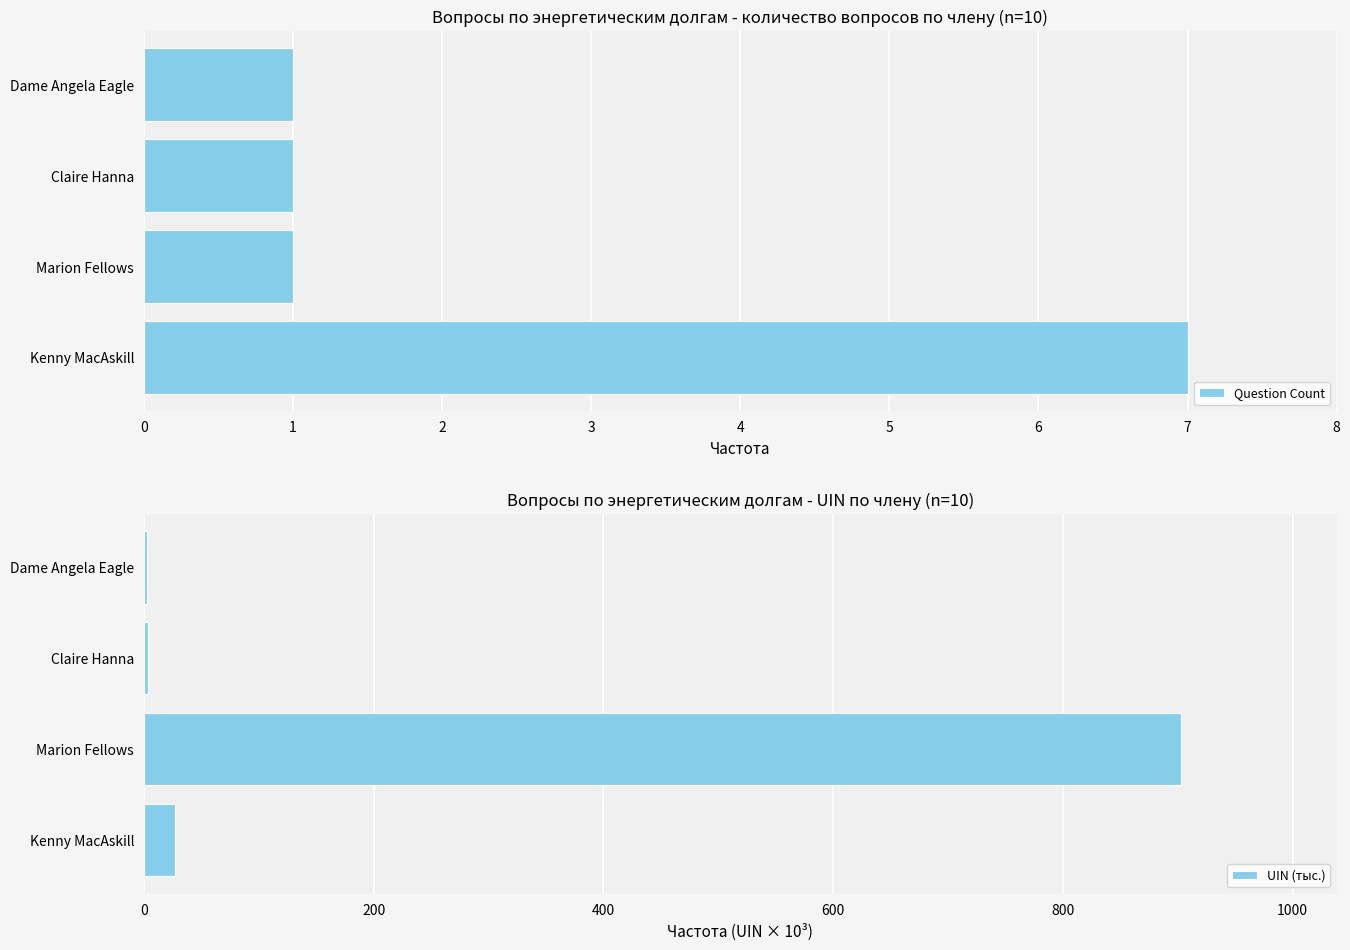

What is the highest value of the Question Count series?

7